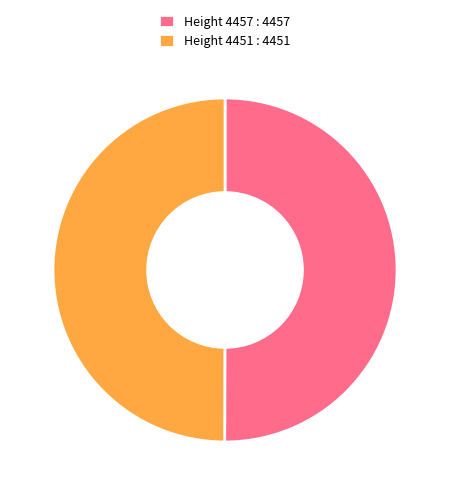

Combined, do Height 4457 : 4457 and Height 4451 : 4451 account for over 50%?

Yes